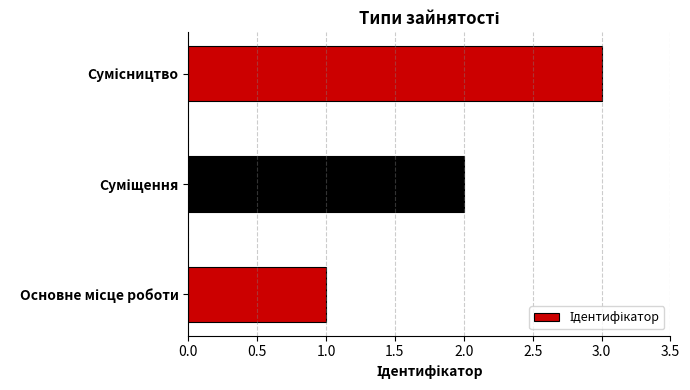

What is the minimum value shown in the chart?

1